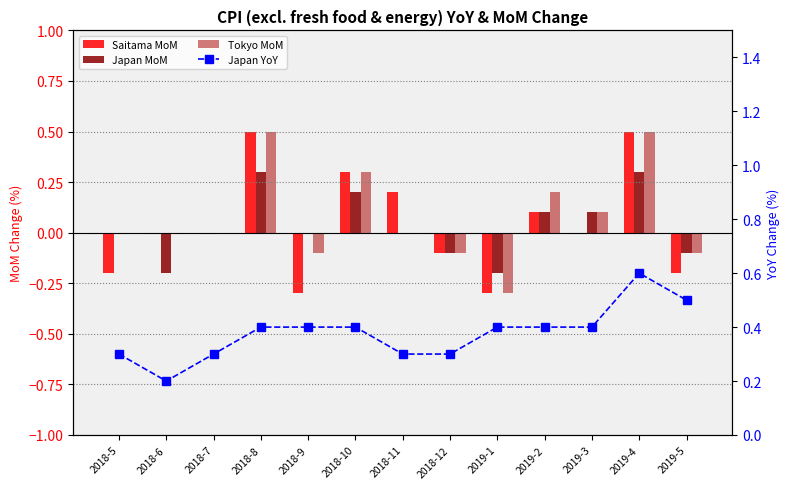

Reading right to left, list all the values displayed in this chart.

Saitama MoM: 2019-5=-0.2	2019-4=0.5	2019-3=0.0	2019-2=0.1	2019-1=-0.3	2018-12=-0.1	2018-11=0.2	2018-10=0.3	2018-9=-0.3	2018-8=0.5	2018-7=0.0	2018-6=0.0	2018-5=-0.2
Japan MoM: 2019-5=-0.1	2019-4=0.3	2019-3=0.1	2019-2=0.1	2019-1=-0.2	2018-12=-0.1	2018-11=0.0	2018-10=0.2	2018-9=0.0	2018-8=0.3	2018-7=0.0	2018-6=-0.2	2018-5=0.0
Tokyo MoM: 2019-5=-0.1	2019-4=0.5	2019-3=0.1	2019-2=0.2	2019-1=-0.3	2018-12=-0.1	2018-11=0.0	2018-10=0.3	2018-9=-0.1	2018-8=0.5	2018-7=0.0	2018-6=0.0	2018-5=0.0
Japan YoY: 2019-5=0.5	2019-4=0.6	2019-3=0.4	2019-2=0.4	2019-1=0.4	2018-12=0.3	2018-11=0.3	2018-10=0.4	2018-9=0.4	2018-8=0.4	2018-7=0.3	2018-6=0.2	2018-5=0.3